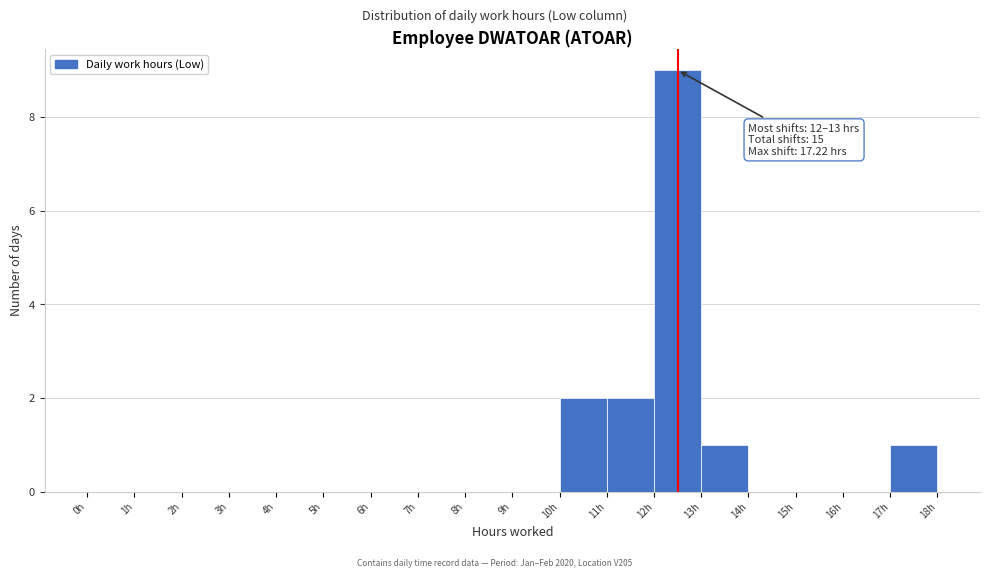

Which range on the x-axis has the tallest bar?

12 to 13